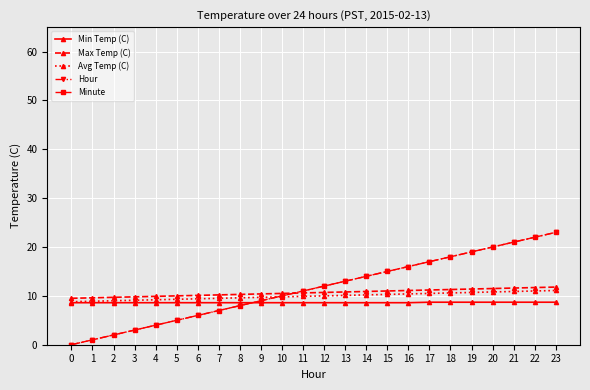

What is the sum of all Avg Temp (C) values?

238.8